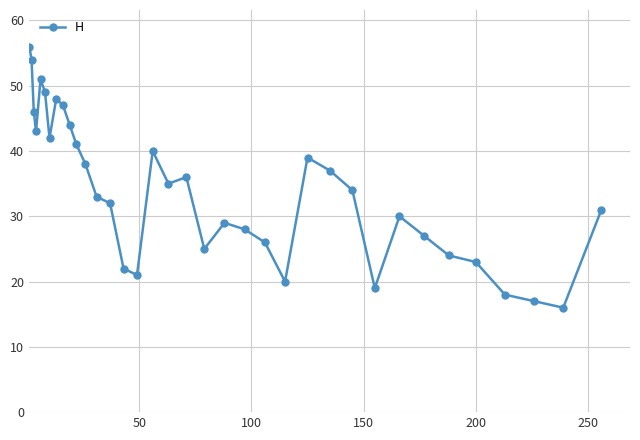

What is the average value?

34